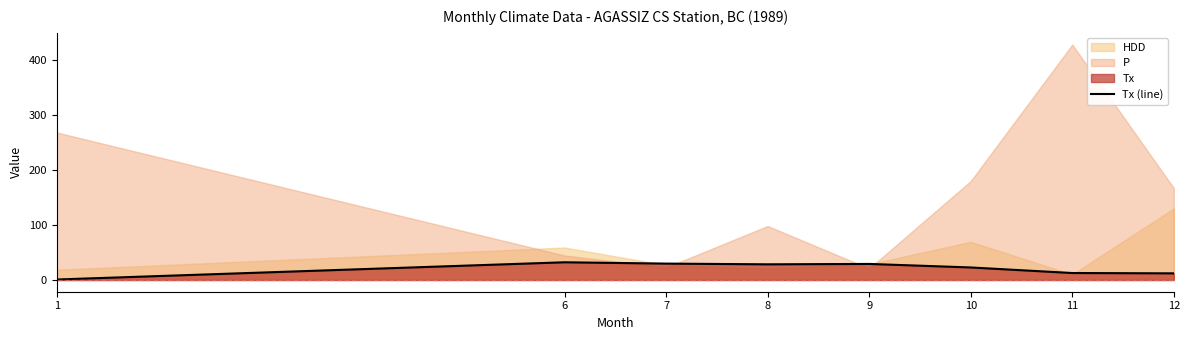

The chart shows a value of 8.3 at 12. True or false?

False